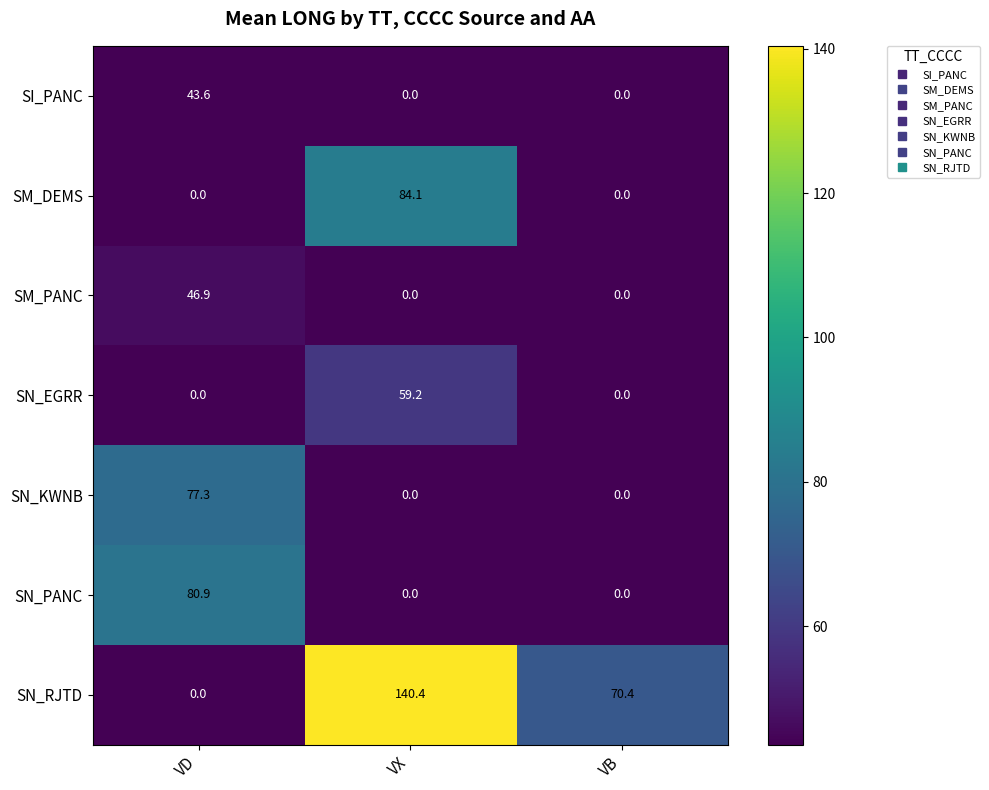

How many categories are shown in the chart?

3